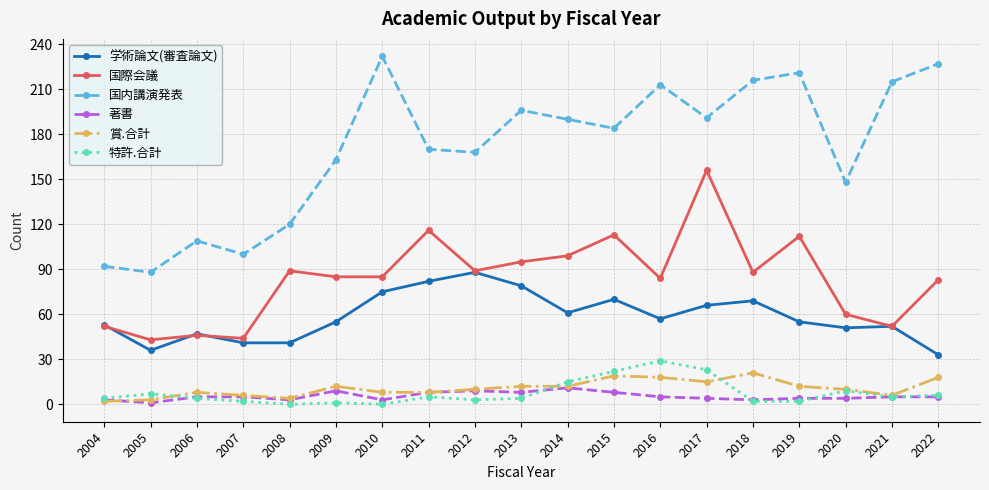

What is the approximate value of 国際会議 at 2005, to the nearest 10?

40